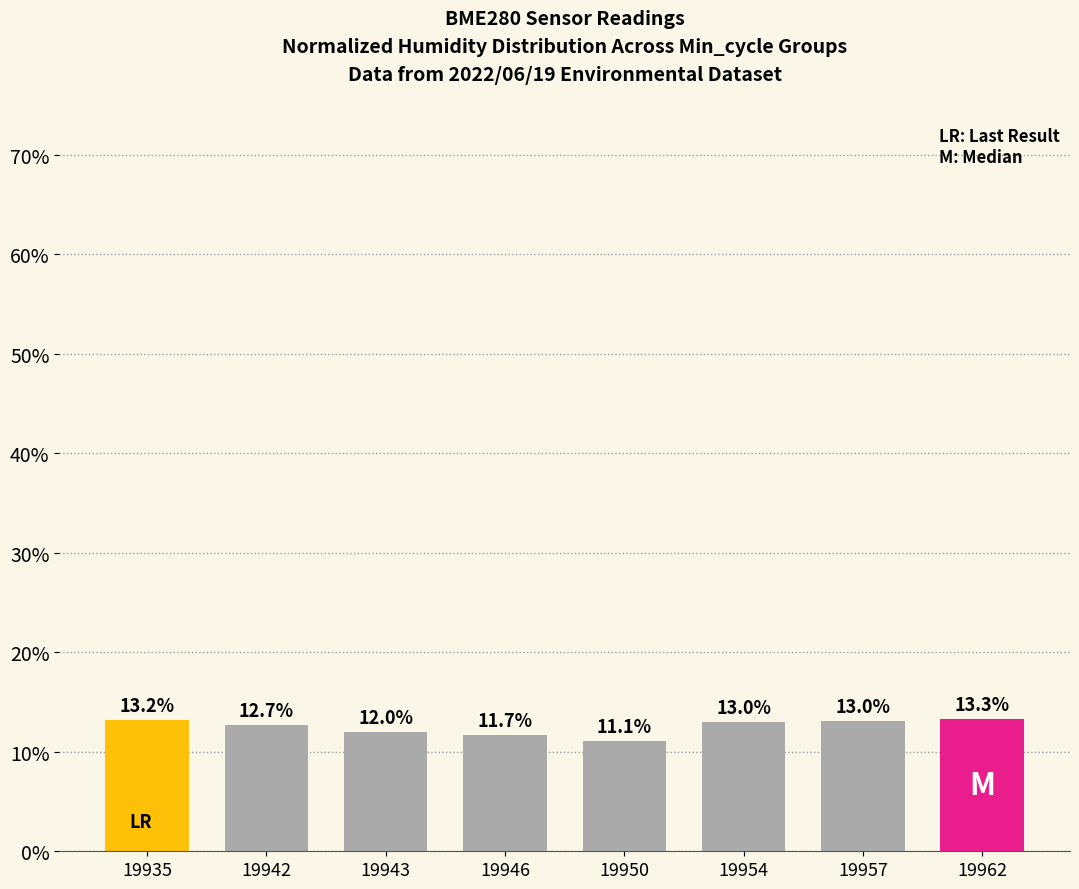

What is the smallest value displayed?

11.1